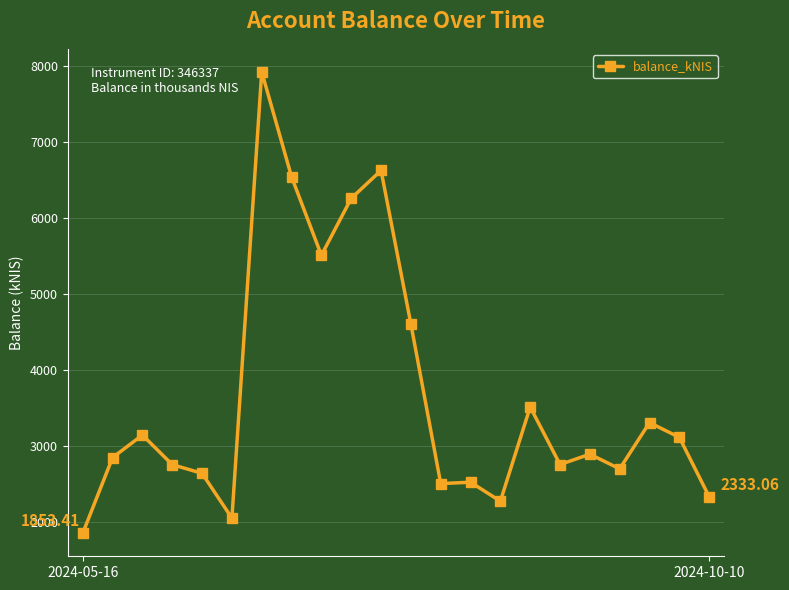

How many values are below 2893?

11